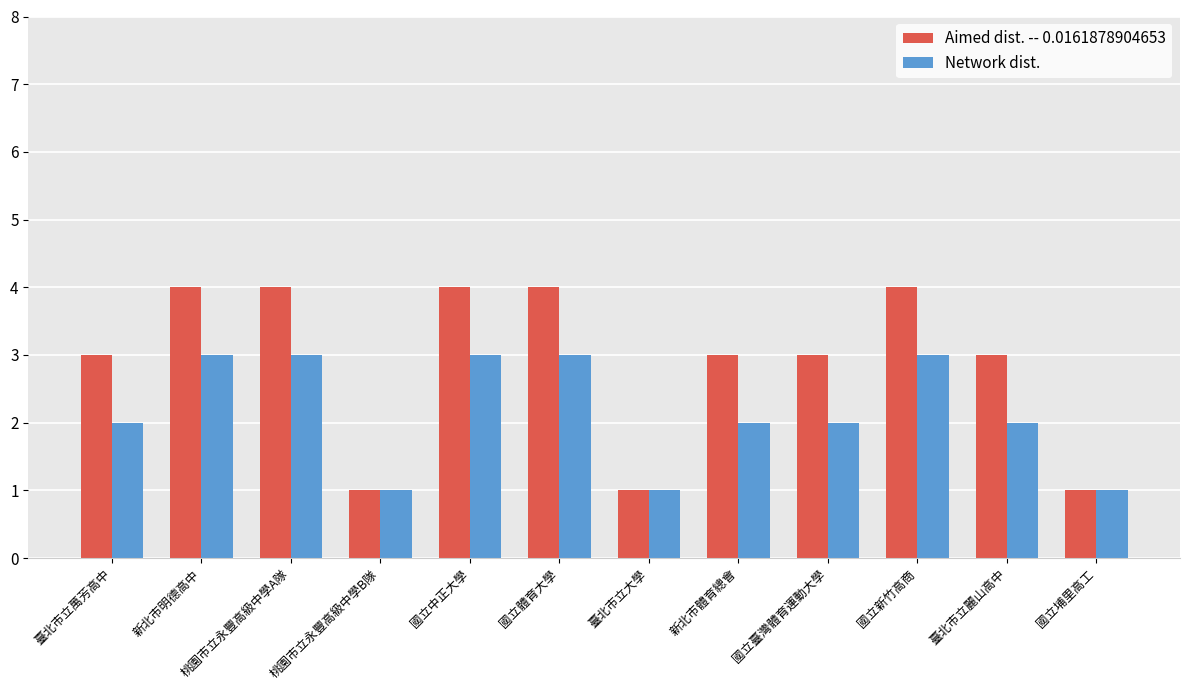

Reading left to right, list all the values displayed in this chart.

Aimed dist. -- 0.0161878904653: 臺北市立萬芳高中=3	新北市明德高中=4	桃園市立永豐高級中學A隊=4	桃園市立永豐高級中學B隊=1	國立中正大學=4	國立體育大學=4	臺北市立大學=1	新北市體育總會=3	國立臺灣體育運動大學=3	國立新竹高商=4	臺北市立麗山高中=3	國立埔里高工=1
Network dist.: 臺北市立萬芳高中=2	新北市明德高中=3	桃園市立永豐高級中學A隊=3	桃園市立永豐高級中學B隊=1	國立中正大學=3	國立體育大學=3	臺北市立大學=1	新北市體育總會=2	國立臺灣體育運動大學=2	國立新竹高商=3	臺北市立麗山高中=2	國立埔里高工=1